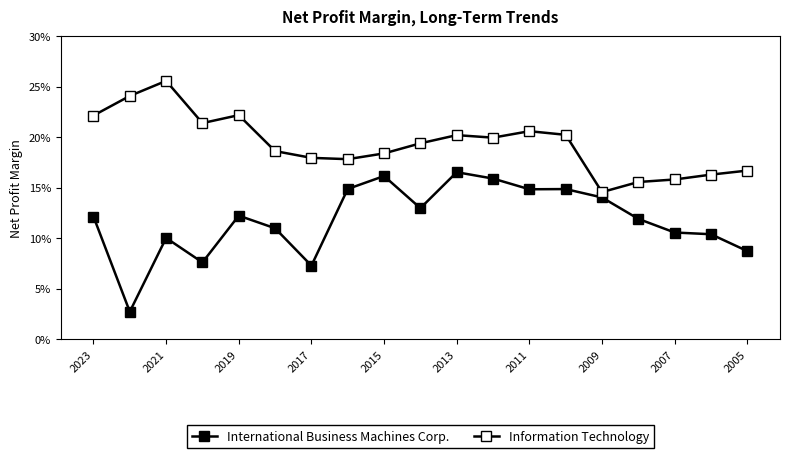

Is this an area chart (filled region under the line)?

No